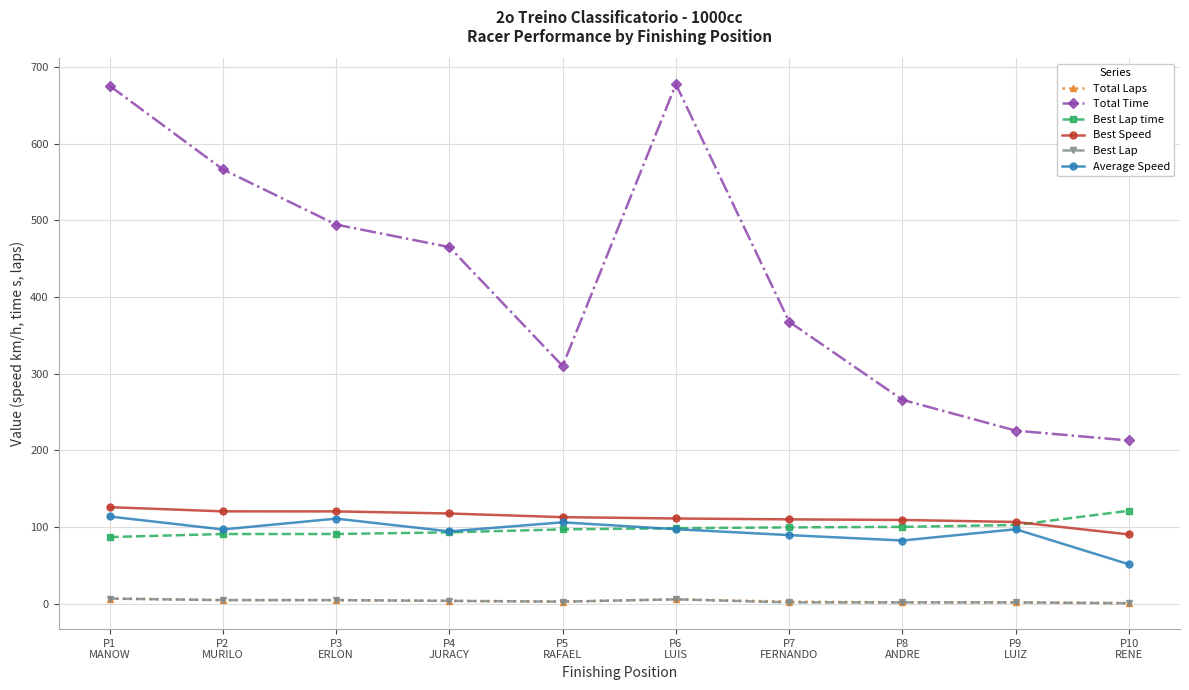

What is the greatest value displayed?

677.4